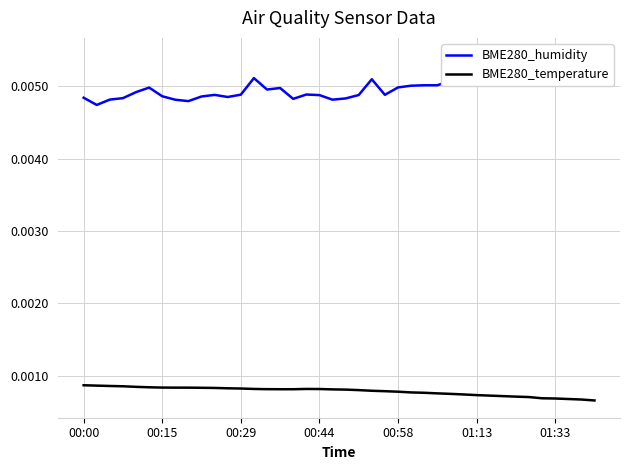

True or false: BME280_humidity and BME280_temperature intersect in this chart.

False